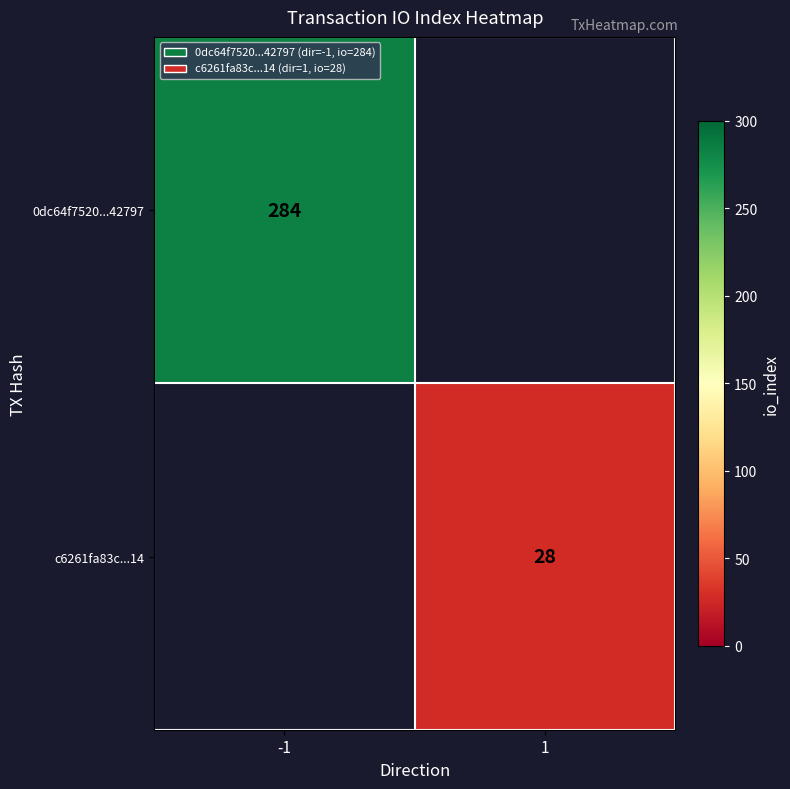

Is the value of c6261fa83c...14 at 1 greater than the value of 0dc64f7520...42797 at -1?

No